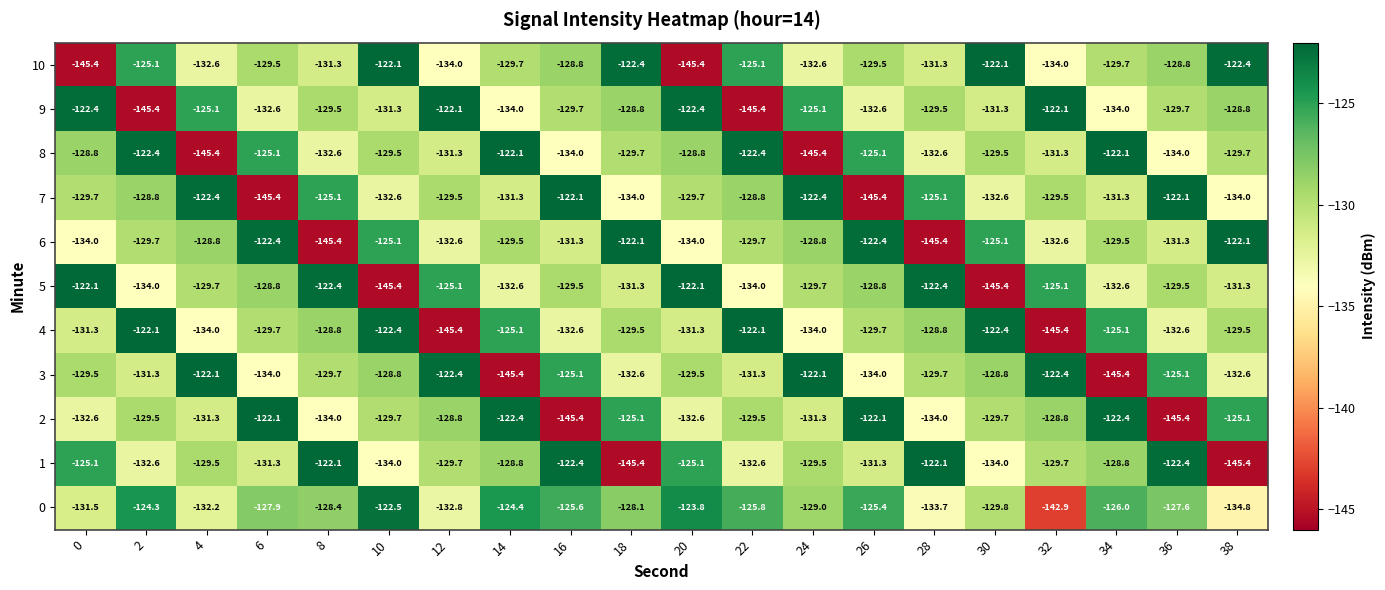

What is the spread (max minus min) of values at 0?

23.3